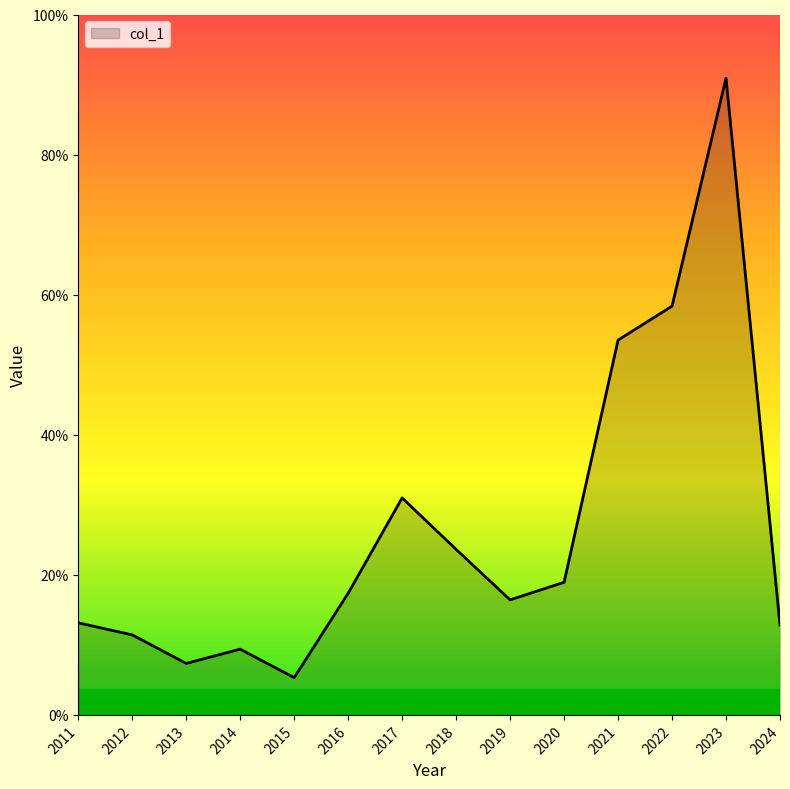

Which category has the highest value across all series?

2023